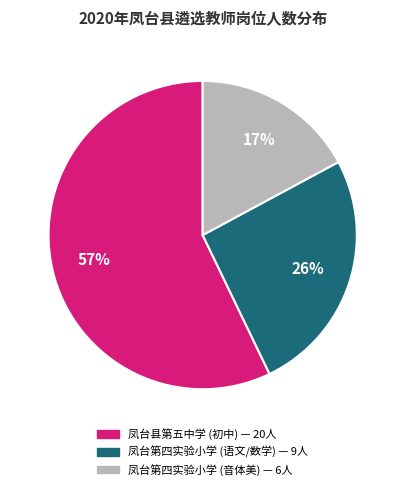

To the nearest percent, what is the average slice percentage?

33%